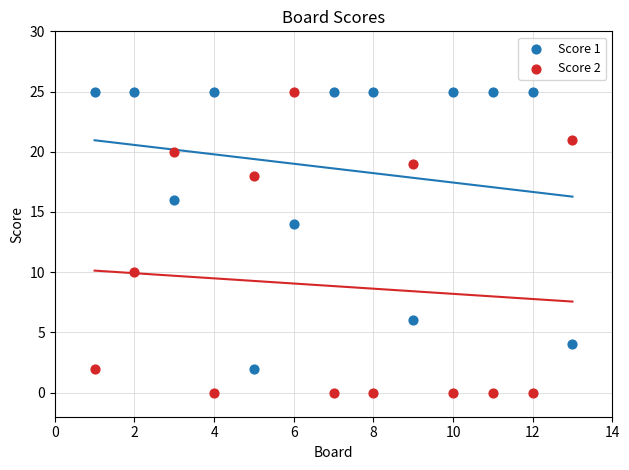

Which series reaches the minimum Y coordinate?

Score 2